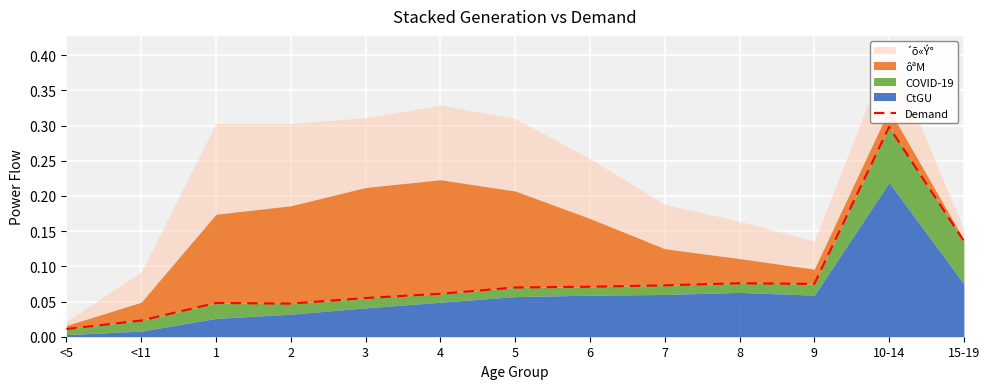

True or false: the data shows 0.0 at <5.

True